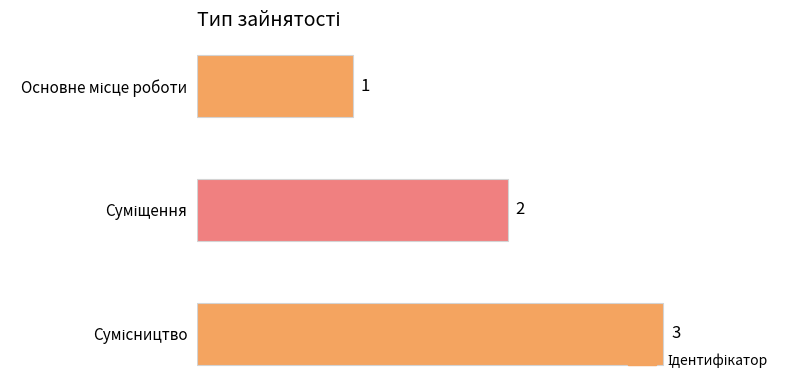

Are the bars grouped side by side (vs. stacked)?

No